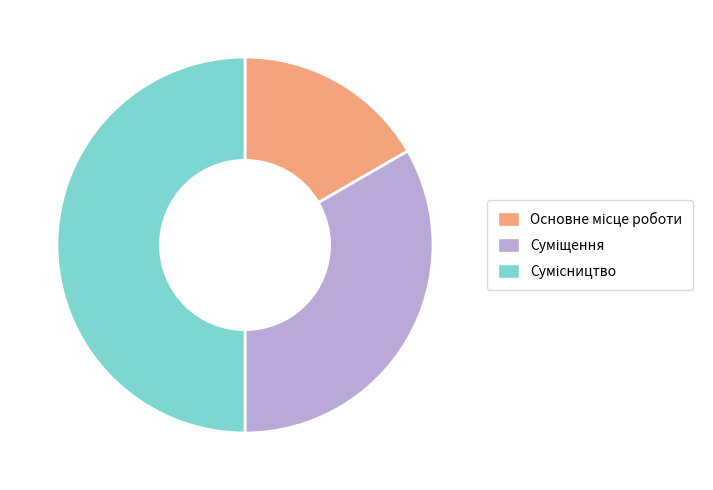

Does Сумісництво represent more than half of the total?

No